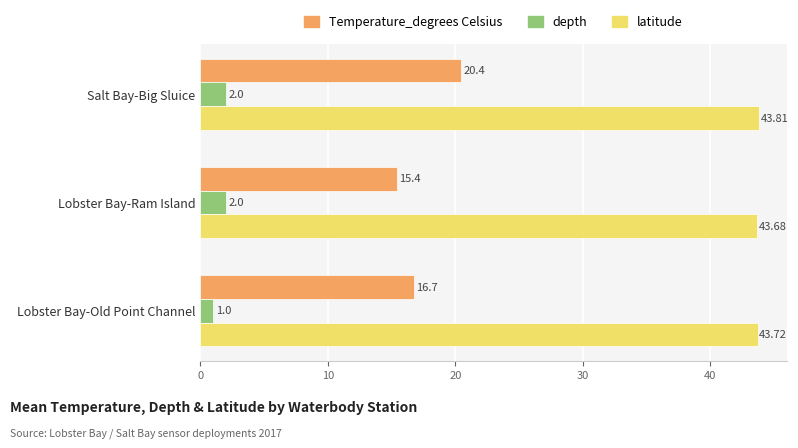

What is the greatest value displayed?

43.8